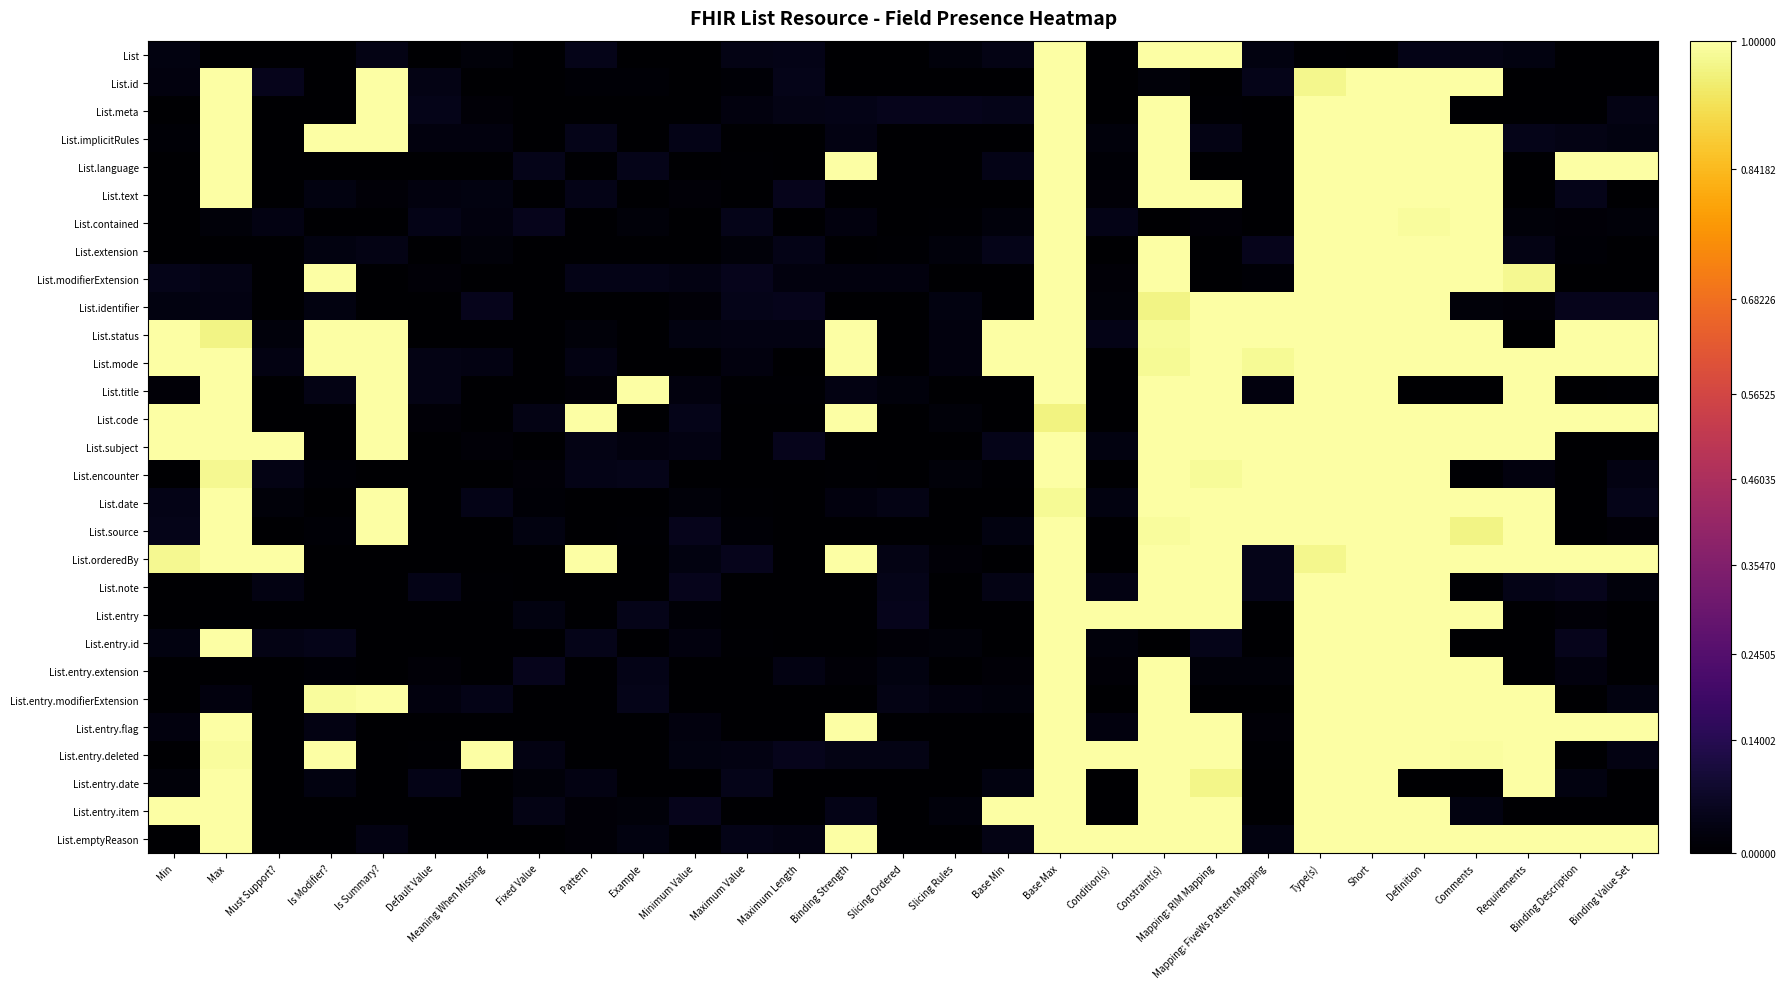

Reading left to right, extract all data points from this chart.

List: Min=0.0	Max=0.0	Must Support?=0.0	Is Modifier?=0.0	Is Summary?=0.0	Default Value=0.0	Meaning When Missing=0.0	Fixed Value=0.0	Pattern=0.0	Example=0.0	Minimum Value=0.0	Maximum Value=0.0	Maximum Length=0.0	Binding Strength=0.0	Slicing Ordered=0.0	Slicing Rules=0.0	Base Min=0.0	Base Max=1.0	Condition(s)=0.0	Constraint(s)=1.0	Mapping: RIM Mapping=1.0	Mapping: FiveWs Pattern Mapping=0.0	Type(s)=0.0	Short=0.0	Definition=0.0	Comments=0.0	Requirements=0.0	Binding Description=0.0	Binding Value Set=0.0
List.id: Min=0.0	Max=1.0	Must Support?=0.0	Is Modifier?=0.0	Is Summary?=1.0	Default Value=0.0	Meaning When Missing=0.0	Fixed Value=0.0	Pattern=0.0	Example=0.0	Minimum Value=0.0	Maximum Value=0.0	Maximum Length=0.0	Binding Strength=0.0	Slicing Ordered=0.0	Slicing Rules=0.0	Base Min=0.0	Base Max=1.0	Condition(s)=0.0	Constraint(s)=0.0	Mapping: RIM Mapping=0.0	Mapping: FiveWs Pattern Mapping=0.0	Type(s)=1.0	Short=1.0	Definition=1.0	Comments=1.0	Requirements=0.0	Binding Description=0.0	Binding Value Set=0.0
List.meta: Min=0.0	Max=1.0	Must Support?=0.0	Is Modifier?=0.0	Is Summary?=1.0	Default Value=0.0	Meaning When Missing=0.0	Fixed Value=0.0	Pattern=0.0	Example=0.0	Minimum Value=0.0	Maximum Value=0.0	Maximum Length=0.0	Binding Strength=0.0	Slicing Ordered=0.0	Slicing Rules=0.0	Base Min=0.0	Base Max=1.0	Condition(s)=0.0	Constraint(s)=1.0	Mapping: RIM Mapping=0.0	Mapping: FiveWs Pattern Mapping=0.0	Type(s)=1.0	Short=1.0	Definition=1.0	Comments=0.0	Requirements=0.0	Binding Description=0.0	Binding Value Set=0.0
List.implicitRules: Min=0.0	Max=1.0	Must Support?=0.0	Is Modifier?=1.0	Is Summary?=1.0	Default Value=0.0	Meaning When Missing=0.0	Fixed Value=0.0	Pattern=0.0	Example=0.0	Minimum Value=0.0	Maximum Value=0.0	Maximum Length=0.0	Binding Strength=0.0	Slicing Ordered=0.0	Slicing Rules=0.0	Base Min=0.0	Base Max=1.0	Condition(s)=0.0	Constraint(s)=1.0	Mapping: RIM Mapping=0.0	Mapping: FiveWs Pattern Mapping=0.0	Type(s)=1.0	Short=1.0	Definition=1.0	Comments=1.0	Requirements=0.0	Binding Description=0.0	Binding Value Set=0.0
List.language: Min=0.0	Max=1.0	Must Support?=0.0	Is Modifier?=0.0	Is Summary?=0.0	Default Value=0.0	Meaning When Missing=0.0	Fixed Value=0.0	Pattern=0.0	Example=0.0	Minimum Value=0.0	Maximum Value=0.0	Maximum Length=0.0	Binding Strength=1.0	Slicing Ordered=0.0	Slicing Rules=0.0	Base Min=0.0	Base Max=1.0	Condition(s)=0.0	Constraint(s)=1.0	Mapping: RIM Mapping=0.0	Mapping: FiveWs Pattern Mapping=0.0	Type(s)=1.0	Short=1.0	Definition=1.0	Comments=1.0	Requirements=0.0	Binding Description=1.0	Binding Value Set=1.0
List.text: Min=0.0	Max=1.0	Must Support?=0.0	Is Modifier?=0.0	Is Summary?=0.0	Default Value=0.0	Meaning When Missing=0.0	Fixed Value=0.0	Pattern=0.0	Example=0.0	Minimum Value=0.0	Maximum Value=0.0	Maximum Length=0.0	Binding Strength=0.0	Slicing Ordered=0.0	Slicing Rules=0.0	Base Min=0.0	Base Max=1.0	Condition(s)=0.0	Constraint(s)=1.0	Mapping: RIM Mapping=1.0	Mapping: FiveWs Pattern Mapping=0.0	Type(s)=1.0	Short=1.0	Definition=1.0	Comments=1.0	Requirements=0.0	Binding Description=0.0	Binding Value Set=0.0
List.contained: Min=0.0	Max=0.0	Must Support?=0.0	Is Modifier?=0.0	Is Summary?=0.0	Default Value=0.0	Meaning When Missing=0.0	Fixed Value=0.0	Pattern=0.0	Example=0.0	Minimum Value=0.0	Maximum Value=0.0	Maximum Length=0.0	Binding Strength=0.0	Slicing Ordered=0.0	Slicing Rules=0.0	Base Min=0.0	Base Max=1.0	Condition(s)=0.0	Constraint(s)=0.0	Mapping: RIM Mapping=0.0	Mapping: FiveWs Pattern Mapping=0.0	Type(s)=1.0	Short=1.0	Definition=1.0	Comments=1.0	Requirements=0.0	Binding Description=0.0	Binding Value Set=0.0
List.extension: Min=0.0	Max=0.0	Must Support?=0.0	Is Modifier?=0.0	Is Summary?=0.0	Default Value=0.0	Meaning When Missing=0.0	Fixed Value=0.0	Pattern=0.0	Example=0.0	Minimum Value=0.0	Maximum Value=0.0	Maximum Length=0.0	Binding Strength=0.0	Slicing Ordered=0.0	Slicing Rules=0.0	Base Min=0.0	Base Max=1.0	Condition(s)=0.0	Constraint(s)=1.0	Mapping: RIM Mapping=0.0	Mapping: FiveWs Pattern Mapping=0.0	Type(s)=1.0	Short=1.0	Definition=1.0	Comments=1.0	Requirements=0.0	Binding Description=0.0	Binding Value Set=0.0
List.modifierExtension: Min=0.0	Max=0.0	Must Support?=0.0	Is Modifier?=1.0	Is Summary?=0.0	Default Value=0.0	Meaning When Missing=0.0	Fixed Value=0.0	Pattern=0.0	Example=0.0	Minimum Value=0.0	Maximum Value=0.0	Maximum Length=0.0	Binding Strength=0.0	Slicing Ordered=0.0	Slicing Rules=0.0	Base Min=0.0	Base Max=1.0	Condition(s)=0.0	Constraint(s)=1.0	Mapping: RIM Mapping=0.0	Mapping: FiveWs Pattern Mapping=0.0	Type(s)=1.0	Short=1.0	Definition=1.0	Comments=1.0	Requirements=1.0	Binding Description=0.0	Binding Value Set=0.0
List.identifier: Min=0.0	Max=0.0	Must Support?=0.0	Is Modifier?=0.0	Is Summary?=0.0	Default Value=0.0	Meaning When Missing=0.0	Fixed Value=0.0	Pattern=0.0	Example=0.0	Minimum Value=0.0	Maximum Value=0.0	Maximum Length=0.0	Binding Strength=0.0	Slicing Ordered=0.0	Slicing Rules=0.0	Base Min=0.0	Base Max=1.0	Condition(s)=0.0	Constraint(s)=1.0	Mapping: RIM Mapping=1.0	Mapping: FiveWs Pattern Mapping=1.0	Type(s)=1.0	Short=1.0	Definition=1.0	Comments=0.0	Requirements=0.0	Binding Description=0.0	Binding Value Set=0.0
List.status: Min=1.0	Max=1.0	Must Support?=0.0	Is Modifier?=1.0	Is Summary?=1.0	Default Value=0.0	Meaning When Missing=0.0	Fixed Value=0.0	Pattern=0.0	Example=0.0	Minimum Value=0.0	Maximum Value=0.0	Maximum Length=0.0	Binding Strength=1.0	Slicing Ordered=0.0	Slicing Rules=0.0	Base Min=1.0	Base Max=1.0	Condition(s)=0.0	Constraint(s)=1.0	Mapping: RIM Mapping=1.0	Mapping: FiveWs Pattern Mapping=1.0	Type(s)=1.0	Short=1.0	Definition=1.0	Comments=1.0	Requirements=0.0	Binding Description=1.0	Binding Value Set=1.0
List.mode: Min=1.0	Max=1.0	Must Support?=0.0	Is Modifier?=1.0	Is Summary?=1.0	Default Value=0.0	Meaning When Missing=0.0	Fixed Value=0.0	Pattern=0.0	Example=0.0	Minimum Value=0.0	Maximum Value=0.0	Maximum Length=0.0	Binding Strength=1.0	Slicing Ordered=0.0	Slicing Rules=0.0	Base Min=1.0	Base Max=1.0	Condition(s)=0.0	Constraint(s)=1.0	Mapping: RIM Mapping=1.0	Mapping: FiveWs Pattern Mapping=1.0	Type(s)=1.0	Short=1.0	Definition=1.0	Comments=1.0	Requirements=1.0	Binding Description=1.0	Binding Value Set=1.0
List.title: Min=0.0	Max=1.0	Must Support?=0.0	Is Modifier?=0.0	Is Summary?=1.0	Default Value=0.0	Meaning When Missing=0.0	Fixed Value=0.0	Pattern=0.0	Example=1.0	Minimum Value=0.0	Maximum Value=0.0	Maximum Length=0.0	Binding Strength=0.0	Slicing Ordered=0.0	Slicing Rules=0.0	Base Min=0.0	Base Max=1.0	Condition(s)=0.0	Constraint(s)=1.0	Mapping: RIM Mapping=1.0	Mapping: FiveWs Pattern Mapping=0.0	Type(s)=1.0	Short=1.0	Definition=0.0	Comments=0.0	Requirements=1.0	Binding Description=0.0	Binding Value Set=0.0
List.code: Min=1.0	Max=1.0	Must Support?=0.0	Is Modifier?=0.0	Is Summary?=1.0	Default Value=0.0	Meaning When Missing=0.0	Fixed Value=0.0	Pattern=1.0	Example=0.0	Minimum Value=0.0	Maximum Value=0.0	Maximum Length=0.0	Binding Strength=1.0	Slicing Ordered=0.0	Slicing Rules=0.0	Base Min=0.0	Base Max=1.0	Condition(s)=0.0	Constraint(s)=1.0	Mapping: RIM Mapping=1.0	Mapping: FiveWs Pattern Mapping=1.0	Type(s)=1.0	Short=1.0	Definition=1.0	Comments=1.0	Requirements=1.0	Binding Description=1.0	Binding Value Set=1.0
List.subject: Min=1.0	Max=1.0	Must Support?=1.0	Is Modifier?=0.0	Is Summary?=1.0	Default Value=0.0	Meaning When Missing=0.0	Fixed Value=0.0	Pattern=0.0	Example=0.0	Minimum Value=0.0	Maximum Value=0.0	Maximum Length=0.0	Binding Strength=0.0	Slicing Ordered=0.0	Slicing Rules=0.0	Base Min=0.0	Base Max=1.0	Condition(s)=0.0	Constraint(s)=1.0	Mapping: RIM Mapping=1.0	Mapping: FiveWs Pattern Mapping=1.0	Type(s)=1.0	Short=1.0	Definition=1.0	Comments=1.0	Requirements=1.0	Binding Description=0.0	Binding Value Set=0.0
List.encounter: Min=0.0	Max=1.0	Must Support?=0.0	Is Modifier?=0.0	Is Summary?=0.0	Default Value=0.0	Meaning When Missing=0.0	Fixed Value=0.0	Pattern=0.0	Example=0.0	Minimum Value=0.0	Maximum Value=0.0	Maximum Length=0.0	Binding Strength=0.0	Slicing Ordered=0.0	Slicing Rules=0.0	Base Min=0.0	Base Max=1.0	Condition(s)=0.0	Constraint(s)=1.0	Mapping: RIM Mapping=1.0	Mapping: FiveWs Pattern Mapping=1.0	Type(s)=1.0	Short=1.0	Definition=1.0	Comments=0.0	Requirements=0.0	Binding Description=0.0	Binding Value Set=0.0
List.date: Min=0.0	Max=1.0	Must Support?=0.0	Is Modifier?=0.0	Is Summary?=1.0	Default Value=0.0	Meaning When Missing=0.0	Fixed Value=0.0	Pattern=0.0	Example=0.0	Minimum Value=0.0	Maximum Value=0.0	Maximum Length=0.0	Binding Strength=0.0	Slicing Ordered=0.0	Slicing Rules=0.0	Base Min=0.0	Base Max=1.0	Condition(s)=0.0	Constraint(s)=1.0	Mapping: RIM Mapping=1.0	Mapping: FiveWs Pattern Mapping=1.0	Type(s)=1.0	Short=1.0	Definition=1.0	Comments=1.0	Requirements=1.0	Binding Description=0.0	Binding Value Set=0.0
List.source: Min=0.0	Max=1.0	Must Support?=0.0	Is Modifier?=0.0	Is Summary?=1.0	Default Value=0.0	Meaning When Missing=0.0	Fixed Value=0.0	Pattern=0.0	Example=0.0	Minimum Value=0.0	Maximum Value=0.0	Maximum Length=0.0	Binding Strength=0.0	Slicing Ordered=0.0	Slicing Rules=0.0	Base Min=0.0	Base Max=1.0	Condition(s)=0.0	Constraint(s)=1.0	Mapping: RIM Mapping=1.0	Mapping: FiveWs Pattern Mapping=1.0	Type(s)=1.0	Short=1.0	Definition=1.0	Comments=1.0	Requirements=1.0	Binding Description=0.0	Binding Value Set=0.0
List.orderedBy: Min=1.0	Max=1.0	Must Support?=1.0	Is Modifier?=0.0	Is Summary?=0.0	Default Value=0.0	Meaning When Missing=0.0	Fixed Value=0.0	Pattern=1.0	Example=0.0	Minimum Value=0.0	Maximum Value=0.0	Maximum Length=0.0	Binding Strength=1.0	Slicing Ordered=0.0	Slicing Rules=0.0	Base Min=0.0	Base Max=1.0	Condition(s)=0.0	Constraint(s)=1.0	Mapping: RIM Mapping=1.0	Mapping: FiveWs Pattern Mapping=0.0	Type(s)=1.0	Short=1.0	Definition=1.0	Comments=1.0	Requirements=1.0	Binding Description=1.0	Binding Value Set=1.0
List.note: Min=0.0	Max=0.0	Must Support?=0.0	Is Modifier?=0.0	Is Summary?=0.0	Default Value=0.0	Meaning When Missing=0.0	Fixed Value=0.0	Pattern=0.0	Example=0.0	Minimum Value=0.0	Maximum Value=0.0	Maximum Length=0.0	Binding Strength=0.0	Slicing Ordered=0.0	Slicing Rules=0.0	Base Min=0.0	Base Max=1.0	Condition(s)=0.0	Constraint(s)=1.0	Mapping: RIM Mapping=1.0	Mapping: FiveWs Pattern Mapping=0.0	Type(s)=1.0	Short=1.0	Definition=1.0	Comments=0.0	Requirements=0.0	Binding Description=0.0	Binding Value Set=0.0
List.entry: Min=0.0	Max=0.0	Must Support?=0.0	Is Modifier?=0.0	Is Summary?=0.0	Default Value=0.0	Meaning When Missing=0.0	Fixed Value=0.0	Pattern=0.0	Example=0.0	Minimum Value=0.0	Maximum Value=0.0	Maximum Length=0.0	Binding Strength=0.0	Slicing Ordered=0.0	Slicing Rules=0.0	Base Min=0.0	Base Max=1.0	Condition(s)=1.0	Constraint(s)=1.0	Mapping: RIM Mapping=1.0	Mapping: FiveWs Pattern Mapping=0.0	Type(s)=1.0	Short=1.0	Definition=1.0	Comments=1.0	Requirements=0.0	Binding Description=0.0	Binding Value Set=0.0
List.entry.id: Min=0.0	Max=1.0	Must Support?=0.0	Is Modifier?=0.0	Is Summary?=0.0	Default Value=0.0	Meaning When Missing=0.0	Fixed Value=0.0	Pattern=0.0	Example=0.0	Minimum Value=0.0	Maximum Value=0.0	Maximum Length=0.0	Binding Strength=0.0	Slicing Ordered=0.0	Slicing Rules=0.0	Base Min=0.0	Base Max=1.0	Condition(s)=0.0	Constraint(s)=0.0	Mapping: RIM Mapping=0.0	Mapping: FiveWs Pattern Mapping=0.0	Type(s)=1.0	Short=1.0	Definition=1.0	Comments=0.0	Requirements=0.0	Binding Description=0.0	Binding Value Set=0.0
List.entry.extension: Min=0.0	Max=0.0	Must Support?=0.0	Is Modifier?=0.0	Is Summary?=0.0	Default Value=0.0	Meaning When Missing=0.0	Fixed Value=0.0	Pattern=0.0	Example=0.0	Minimum Value=0.0	Maximum Value=0.0	Maximum Length=0.0	Binding Strength=0.0	Slicing Ordered=0.0	Slicing Rules=0.0	Base Min=0.0	Base Max=1.0	Condition(s)=0.0	Constraint(s)=1.0	Mapping: RIM Mapping=0.0	Mapping: FiveWs Pattern Mapping=0.0	Type(s)=1.0	Short=1.0	Definition=1.0	Comments=1.0	Requirements=0.0	Binding Description=0.0	Binding Value Set=0.0
List.entry.modifierExtension: Min=0.0	Max=0.0	Must Support?=0.0	Is Modifier?=1.0	Is Summary?=1.0	Default Value=0.0	Meaning When Missing=0.0	Fixed Value=0.0	Pattern=0.0	Example=0.0	Minimum Value=0.0	Maximum Value=0.0	Maximum Length=0.0	Binding Strength=0.0	Slicing Ordered=0.0	Slicing Rules=0.0	Base Min=0.0	Base Max=1.0	Condition(s)=0.0	Constraint(s)=1.0	Mapping: RIM Mapping=0.0	Mapping: FiveWs Pattern Mapping=0.0	Type(s)=1.0	Short=1.0	Definition=1.0	Comments=1.0	Requirements=1.0	Binding Description=0.0	Binding Value Set=0.0
List.entry.flag: Min=0.0	Max=1.0	Must Support?=0.0	Is Modifier?=0.0	Is Summary?=0.0	Default Value=0.0	Meaning When Missing=0.0	Fixed Value=0.0	Pattern=0.0	Example=0.0	Minimum Value=0.0	Maximum Value=0.0	Maximum Length=0.0	Binding Strength=1.0	Slicing Ordered=0.0	Slicing Rules=0.0	Base Min=0.0	Base Max=1.0	Condition(s)=0.0	Constraint(s)=1.0	Mapping: RIM Mapping=1.0	Mapping: FiveWs Pattern Mapping=0.0	Type(s)=1.0	Short=1.0	Definition=1.0	Comments=1.0	Requirements=1.0	Binding Description=1.0	Binding Value Set=1.0
List.entry.deleted: Min=0.0	Max=1.0	Must Support?=0.0	Is Modifier?=1.0	Is Summary?=0.0	Default Value=0.0	Meaning When Missing=1.0	Fixed Value=0.0	Pattern=0.0	Example=0.0	Minimum Value=0.0	Maximum Value=0.0	Maximum Length=0.0	Binding Strength=0.0	Slicing Ordered=0.0	Slicing Rules=0.0	Base Min=0.0	Base Max=1.0	Condition(s)=1.0	Constraint(s)=1.0	Mapping: RIM Mapping=1.0	Mapping: FiveWs Pattern Mapping=0.0	Type(s)=1.0	Short=1.0	Definition=1.0	Comments=1.0	Requirements=1.0	Binding Description=0.0	Binding Value Set=0.0
List.entry.date: Min=0.0	Max=1.0	Must Support?=0.0	Is Modifier?=0.0	Is Summary?=0.0	Default Value=0.0	Meaning When Missing=0.0	Fixed Value=0.0	Pattern=0.0	Example=0.0	Minimum Value=0.0	Maximum Value=0.0	Maximum Length=0.0	Binding Strength=0.0	Slicing Ordered=0.0	Slicing Rules=0.0	Base Min=0.0	Base Max=1.0	Condition(s)=0.0	Constraint(s)=1.0	Mapping: RIM Mapping=1.0	Mapping: FiveWs Pattern Mapping=0.0	Type(s)=1.0	Short=1.0	Definition=0.0	Comments=0.0	Requirements=1.0	Binding Description=0.0	Binding Value Set=0.0
List.entry.item: Min=1.0	Max=1.0	Must Support?=0.0	Is Modifier?=0.0	Is Summary?=0.0	Default Value=0.0	Meaning When Missing=0.0	Fixed Value=0.0	Pattern=0.0	Example=0.0	Minimum Value=0.0	Maximum Value=0.0	Maximum Length=0.0	Binding Strength=0.0	Slicing Ordered=0.0	Slicing Rules=0.0	Base Min=1.0	Base Max=1.0	Condition(s)=0.0	Constraint(s)=1.0	Mapping: RIM Mapping=1.0	Mapping: FiveWs Pattern Mapping=0.0	Type(s)=1.0	Short=1.0	Definition=1.0	Comments=0.0	Requirements=0.0	Binding Description=0.0	Binding Value Set=0.0
List.emptyReason: Min=0.0	Max=1.0	Must Support?=0.0	Is Modifier?=0.0	Is Summary?=0.0	Default Value=0.0	Meaning When Missing=0.0	Fixed Value=0.0	Pattern=0.0	Example=0.0	Minimum Value=0.0	Maximum Value=0.0	Maximum Length=0.0	Binding Strength=1.0	Slicing Ordered=0.0	Slicing Rules=0.0	Base Min=0.0	Base Max=1.0	Condition(s)=1.0	Constraint(s)=1.0	Mapping: RIM Mapping=1.0	Mapping: FiveWs Pattern Mapping=0.0	Type(s)=1.0	Short=1.0	Definition=1.0	Comments=1.0	Requirements=1.0	Binding Description=1.0	Binding Value Set=1.0